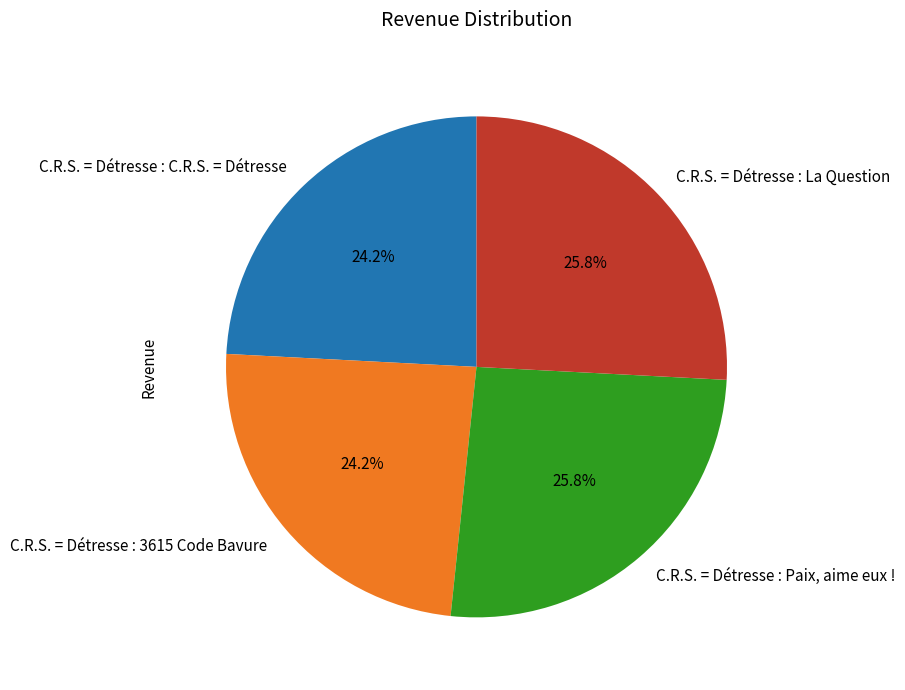

Is there any slice that represents more than half of the pie?

No